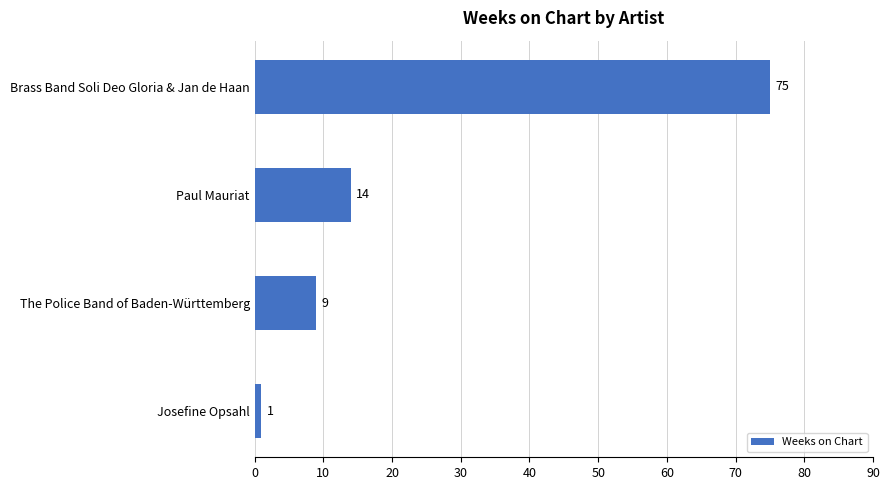

Reading top to bottom, transcribe all the data shown in this chart.

75	14	9	1